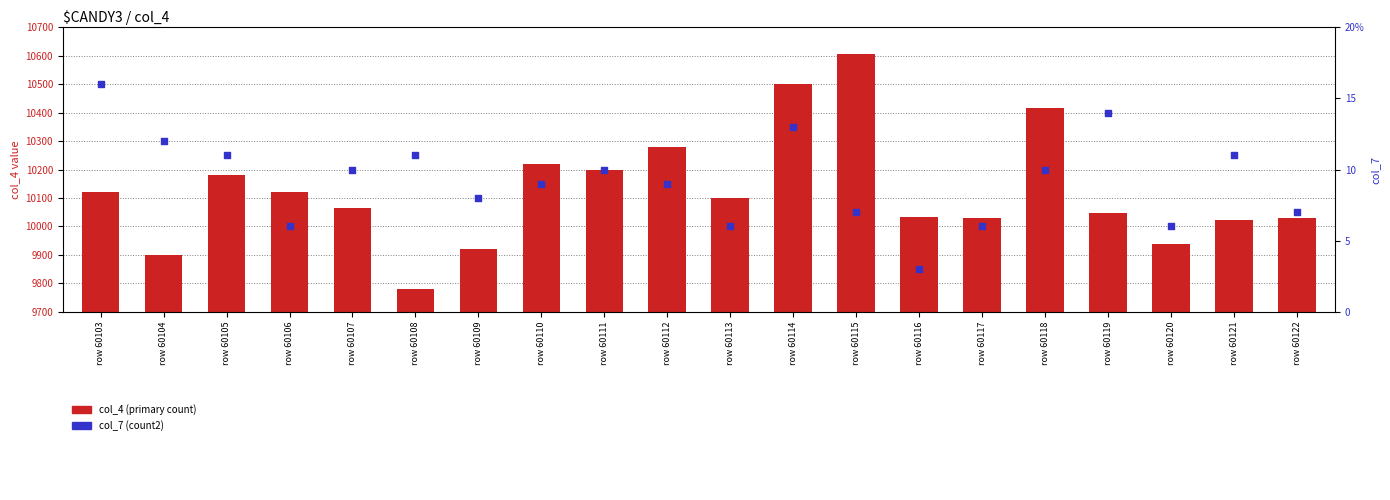

Which series has the largest total across all categories?

col_4 (primary count)